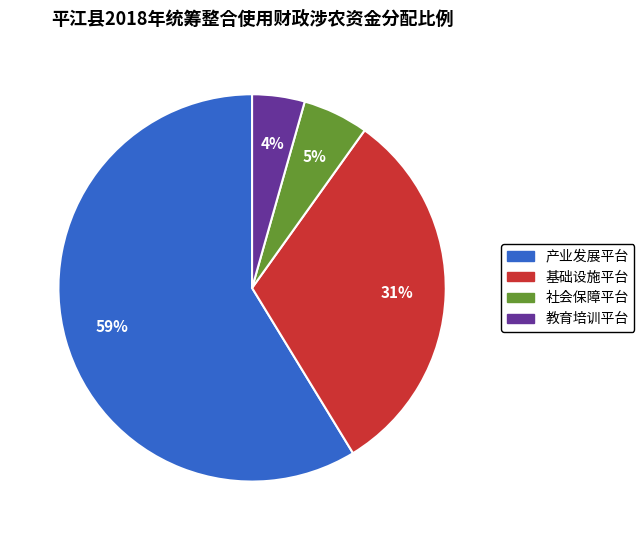

What percentage is the 教育培训平台 slice, to the nearest percent?

4%